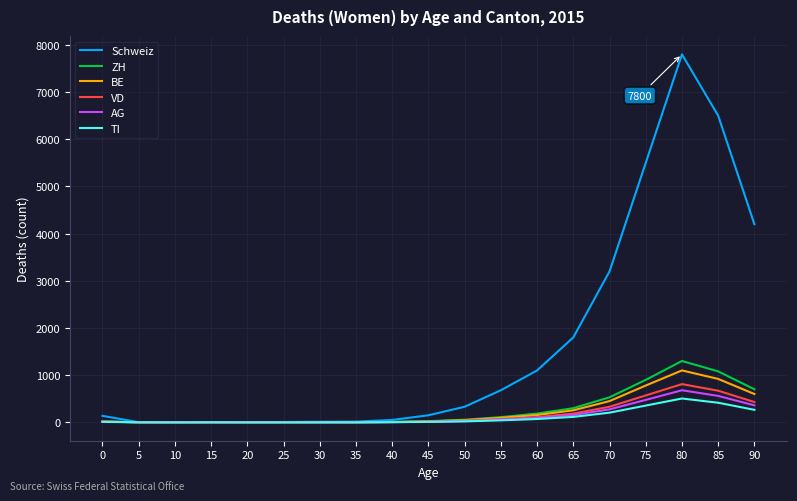

Between 25 and 85, which series saw the biggest shift?

Schweiz